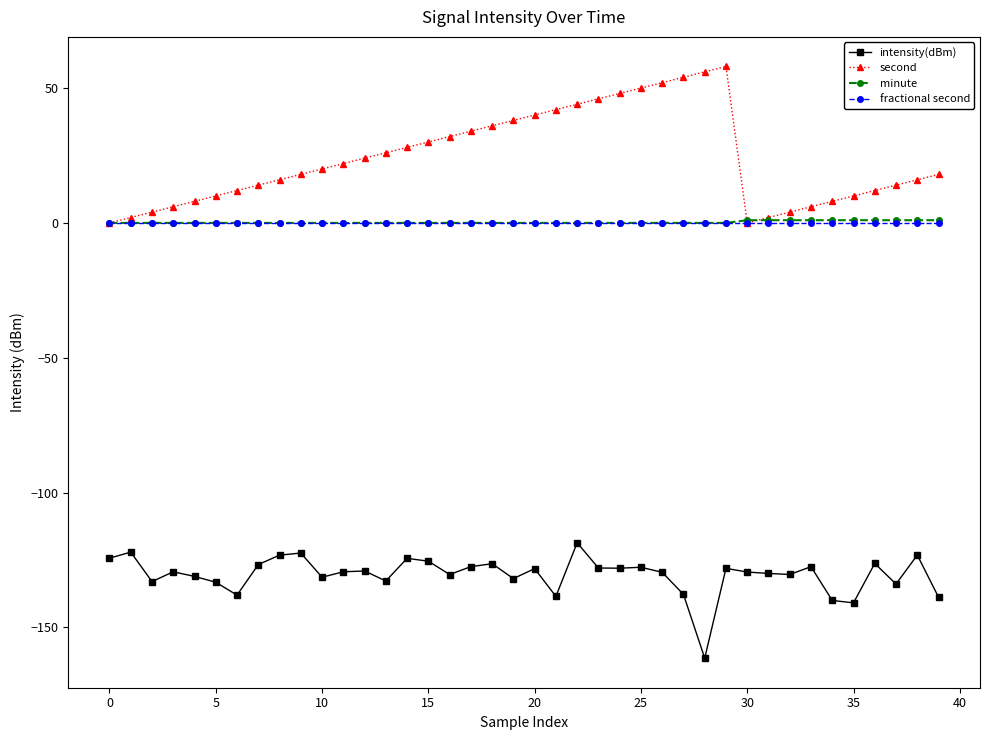

Which series has the largest total across all categories?

second